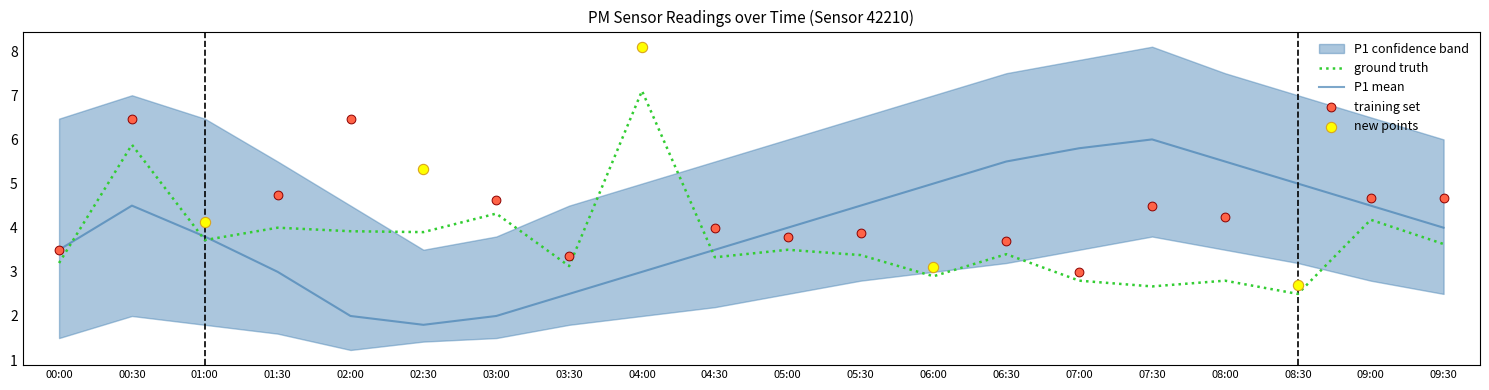

At which category is the sum across all series the highest?

04:00